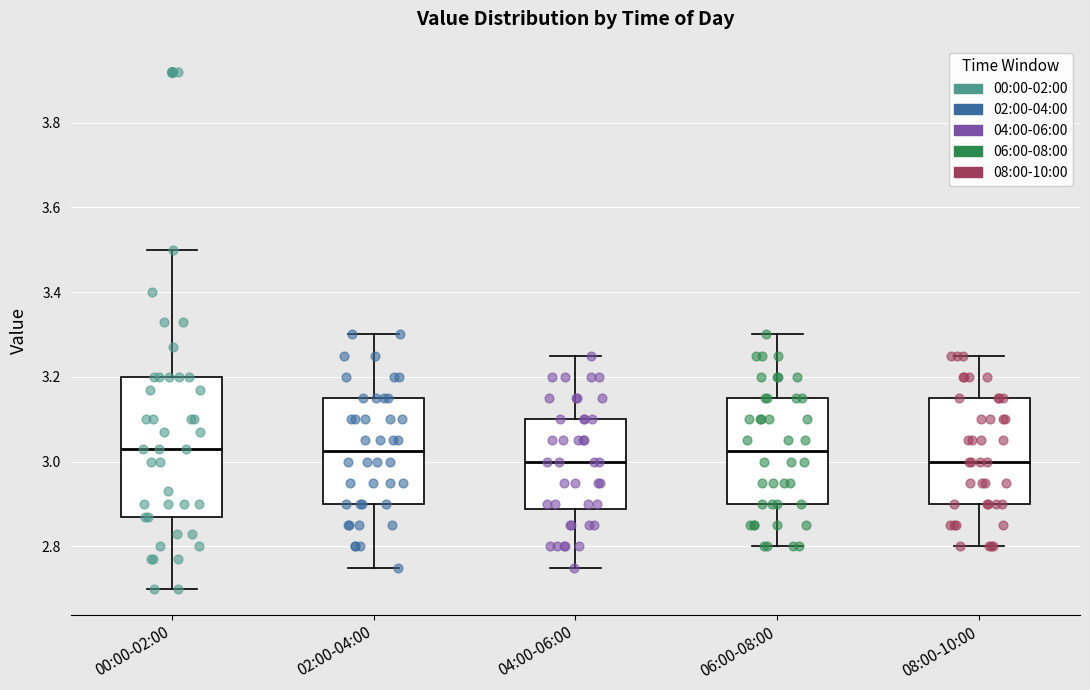

Reading left to right, read every box against the y-axis: the position of its median line, the range the box covers, and the ends of its whiskers. The values are not printed on the chart, so give them approximately, as read against the axis.

00:00-02:00: median 3.04, box 2.88 to 3.20, whiskers 2.70 to 3.50
02:00-04:00: median 3.02, box 2.90 to 3.16, whiskers 2.76 to 3.30
04:00-06:00: median 3.00, box 2.88 to 3.10, whiskers 2.76 to 3.26
06:00-08:00: median 3.02, box 2.90 to 3.16, whiskers 2.80 to 3.30
08:00-10:00: median 3.00, box 2.90 to 3.16, whiskers 2.80 to 3.26